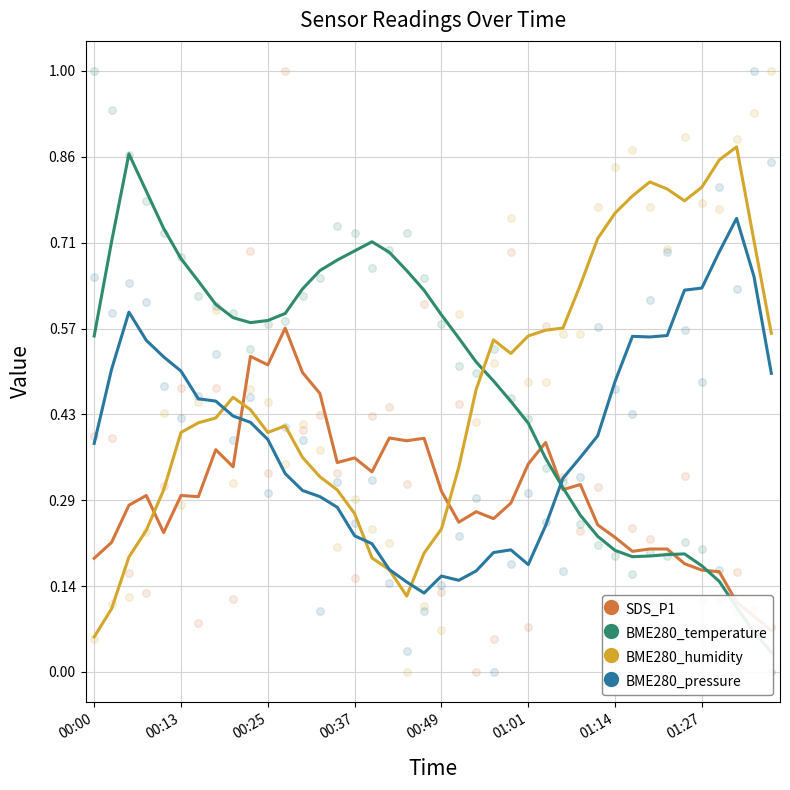

At which category is the sum across all series the highest?

9